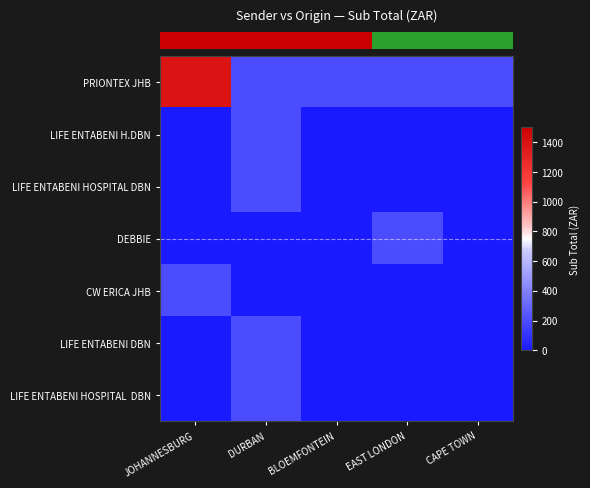

At which category does the chart reach its peak across all series?

JOHANNESBURG